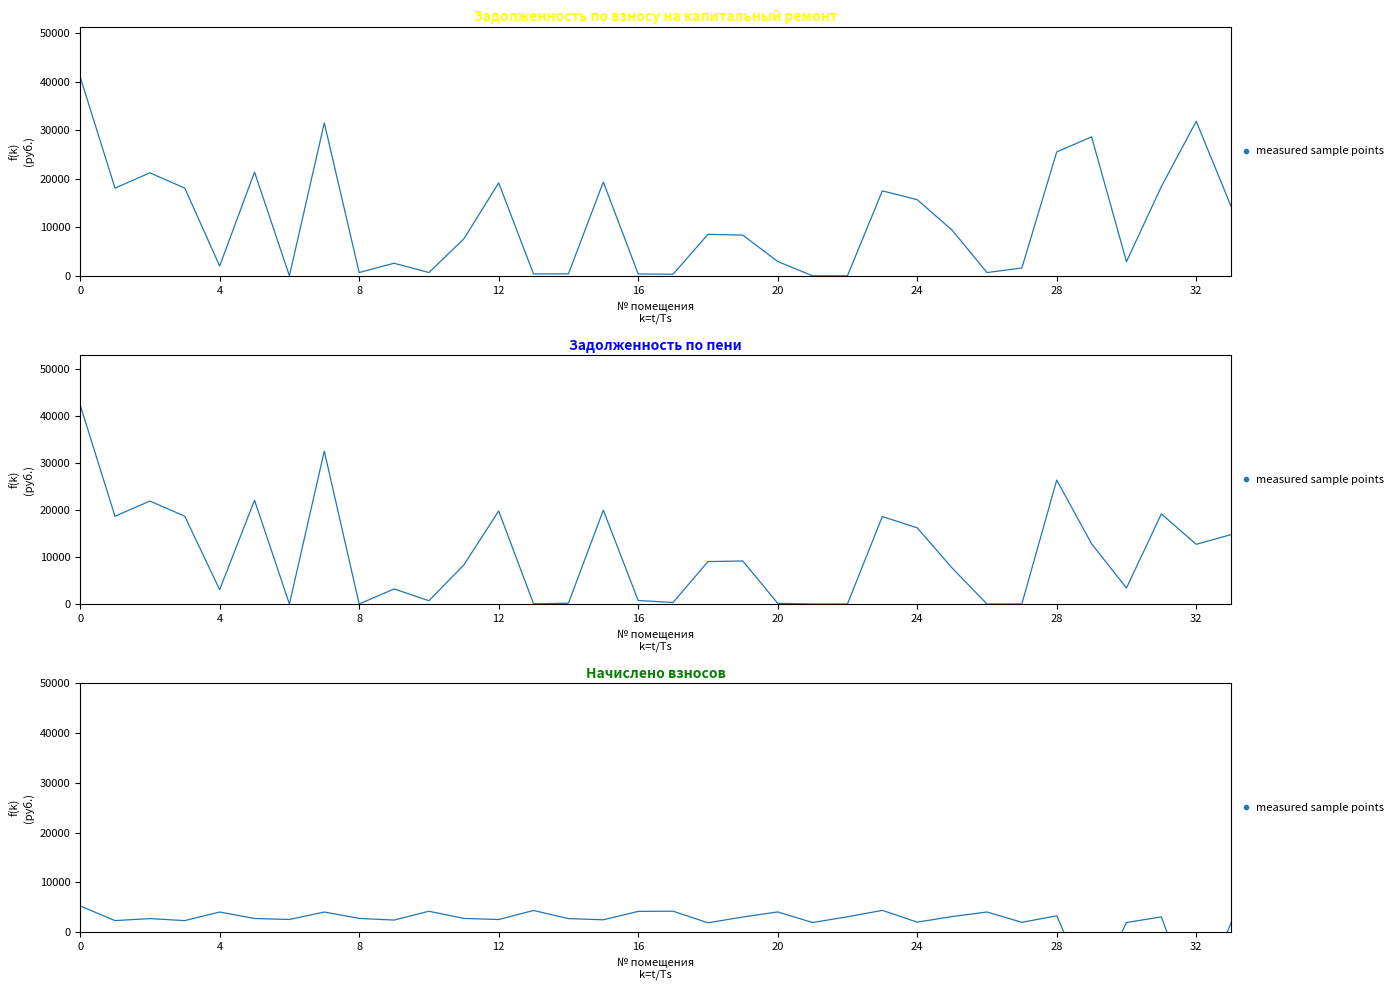

Which has a higher value, 13 or 20?

13